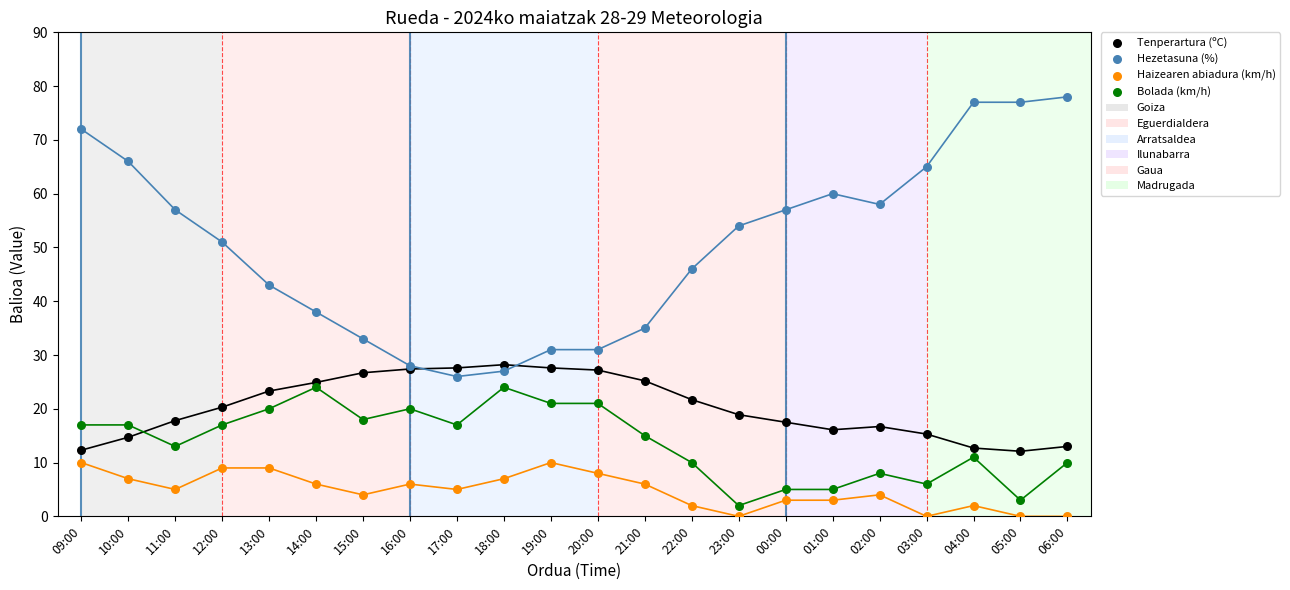

Which series reaches the minimum Y coordinate?

Haizearen abiadura (km/h)